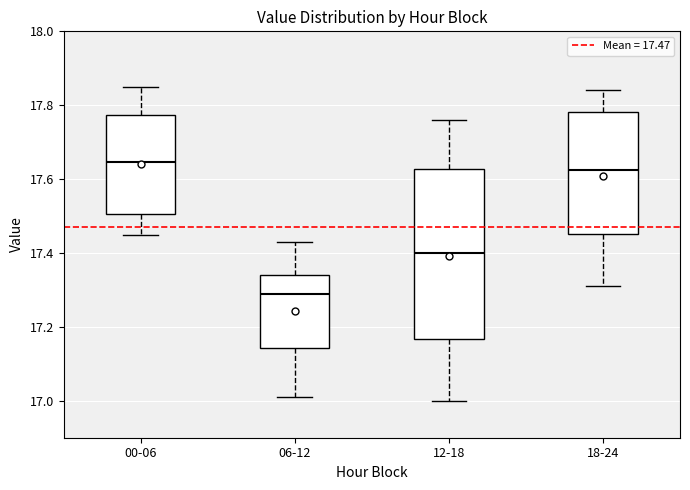

Comparing the boxes themselves (not the whiskers), which one is the tallest?

12-18